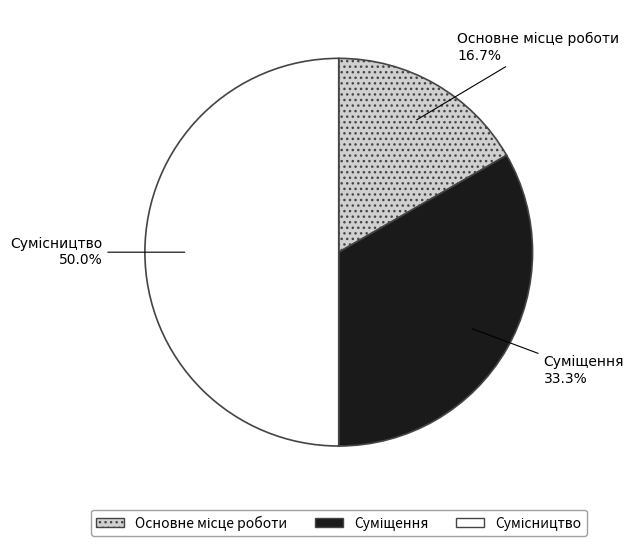

To the nearest percent, what is the difference between the largest and smallest slice percentages?

33%